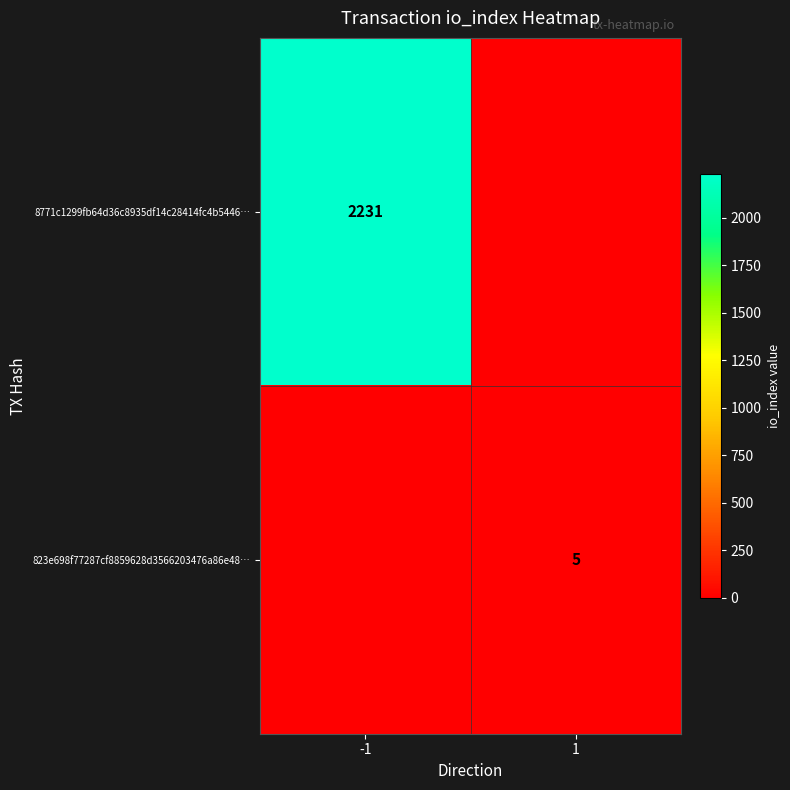

The 8771c1299fb64d36c8935df14c28414fc4b5446… series shows 2231 at -1. True or false?

True